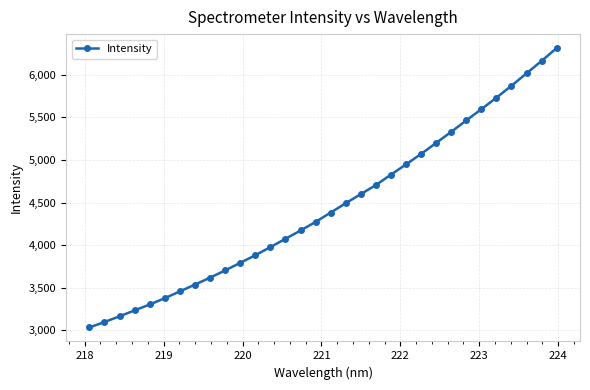

What is the greatest value displayed?

6313.7